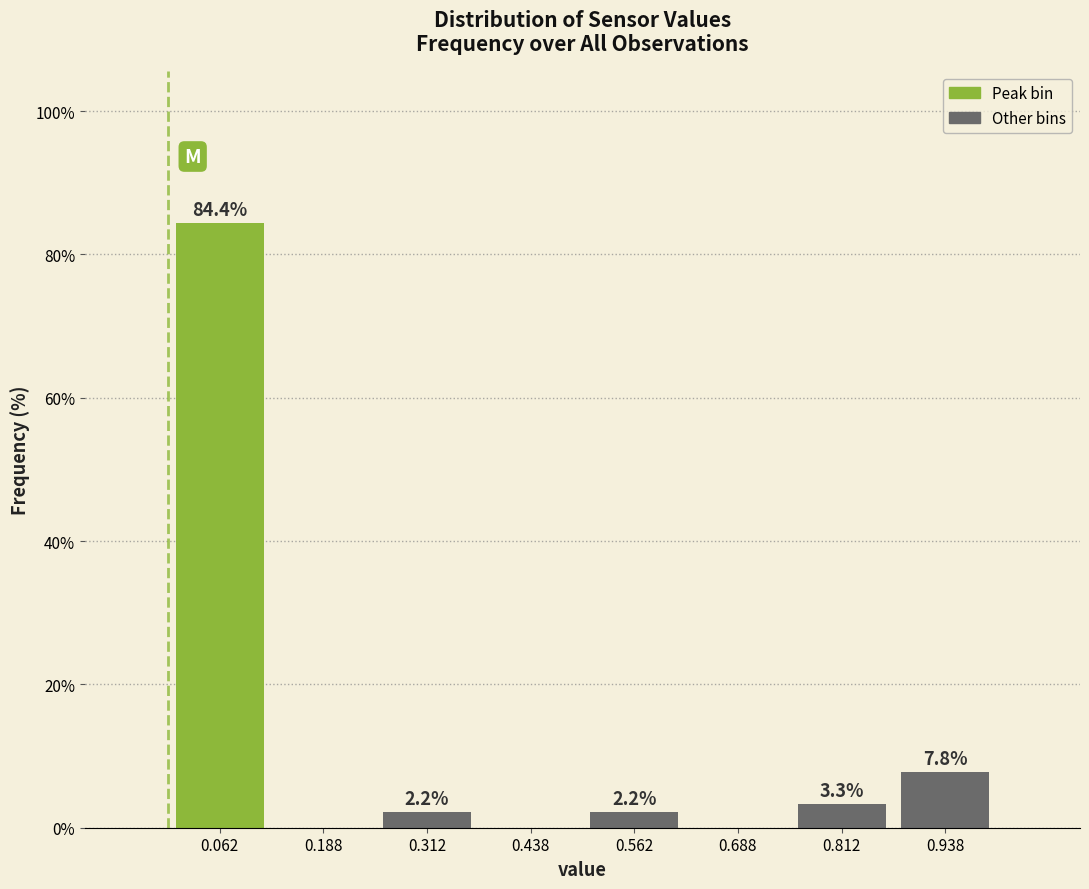

Over which range of the x-axis is the bar tallest?

0.000 to 0.125